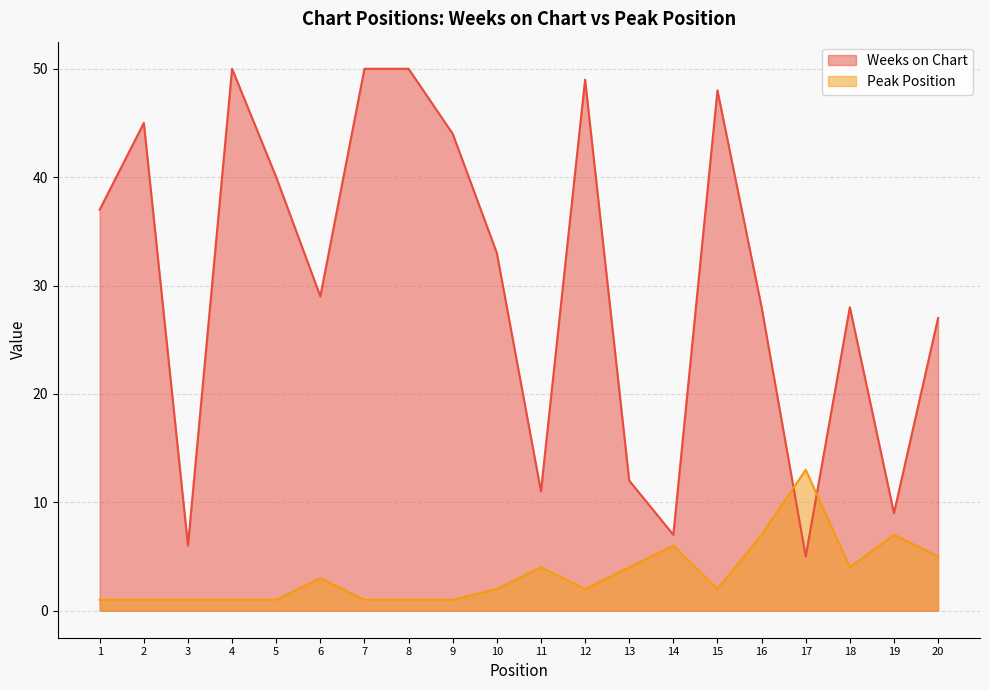

Between 10 and 16, which is larger?

10